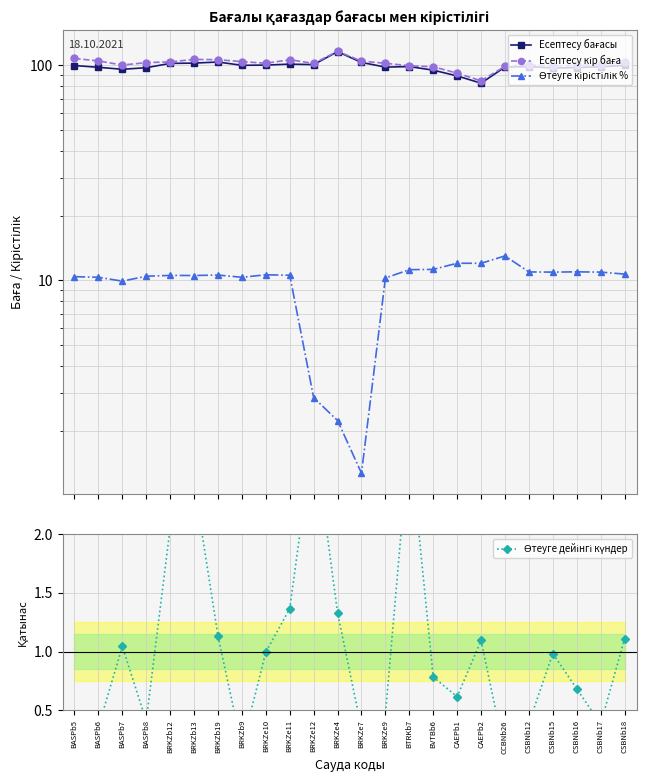

What is the highest value of the Есептесу кір баға series?

116.2